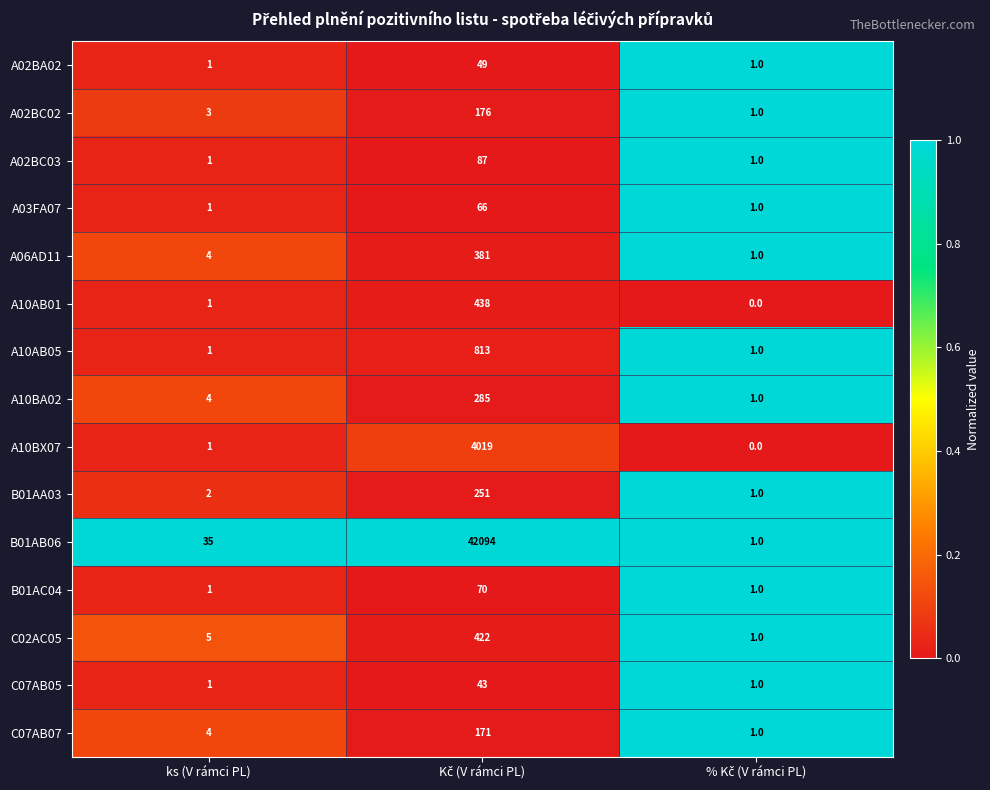

Which series has the largest range (max minus min)?

B01AB06